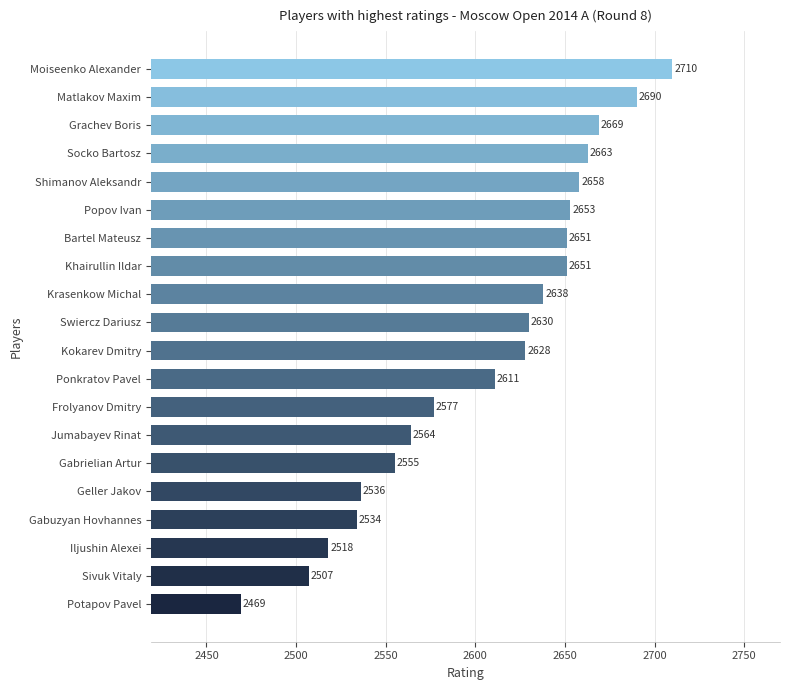

The value at Bartel Mateusz is 1592. True or false?

False